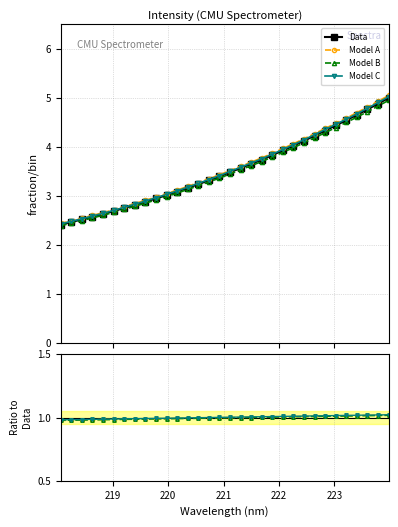

What is the greatest value displayed?

5.0